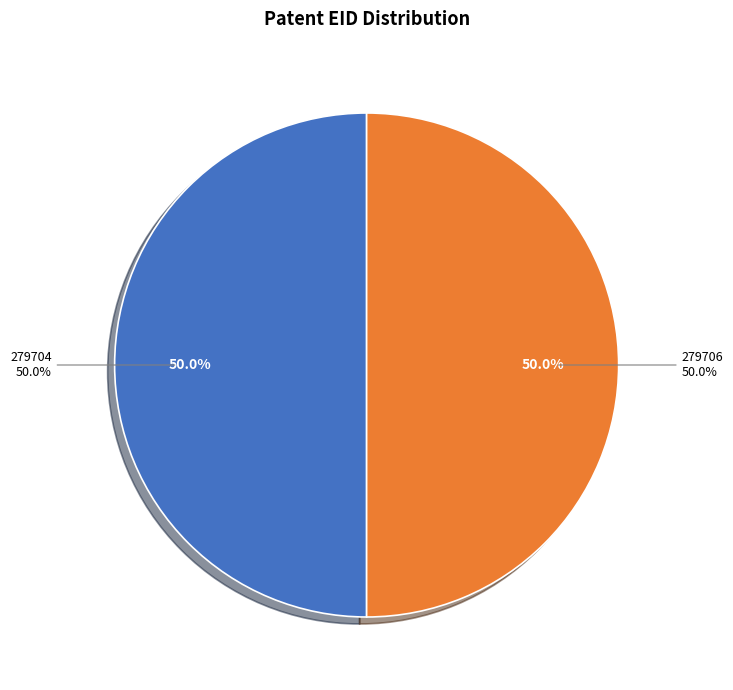

What percentage is the 279704 slice, to the nearest percent?

50%